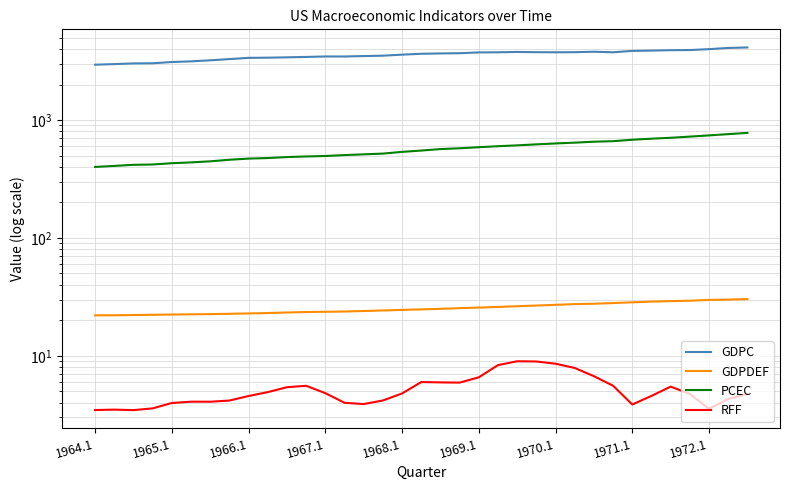

Where is PCEC nearest to the value 589?

1969.1